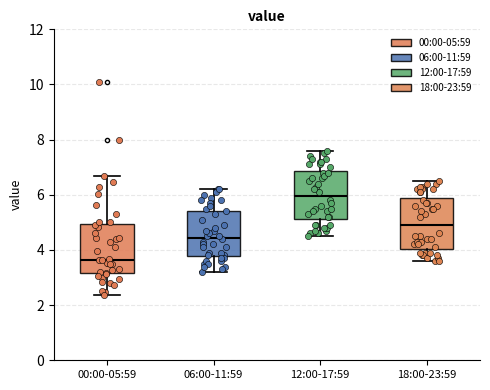

Reading left to right, read every box against the y-axis: the position of its median line, the range the box covers, and the ends of its whiskers. The values are not printed on the chart, so give them approximately, as read against the axis.

00:00-05:59: median 3.6, box 3.2 to 5.0, whiskers 2.4 to 6.6
06:00-11:59: median 4.4, box 3.8 to 5.4, whiskers 3.2 to 6.2
12:00-17:59: median 6.0, box 5.2 to 6.8, whiskers 4.6 to 7.6
18:00-23:59: median 5.0, box 4.0 to 5.8, whiskers 3.6 to 6.6